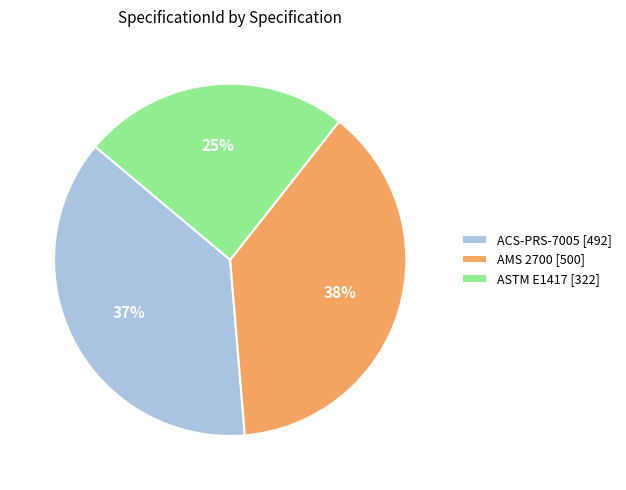

Does any single category account for the majority?

No